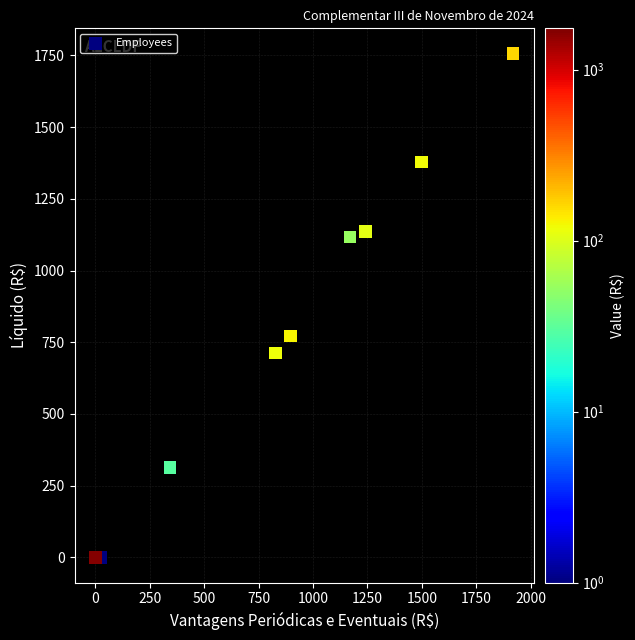

What Y value in the scatter plot is closest to 878?

771.1